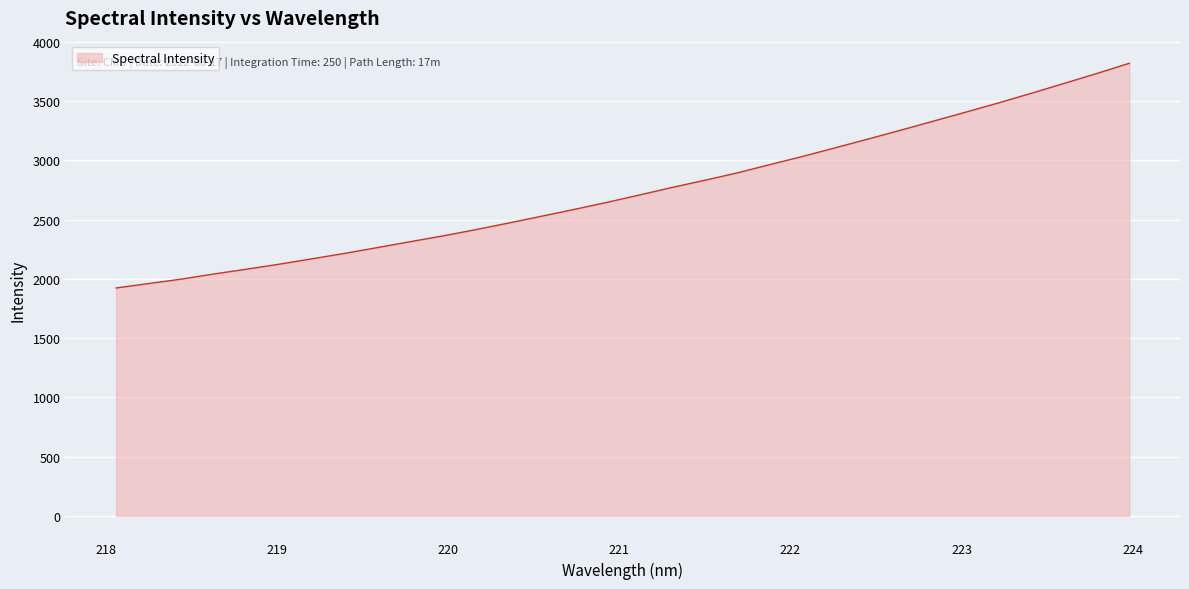

What is the greatest value displayed?

3820.0